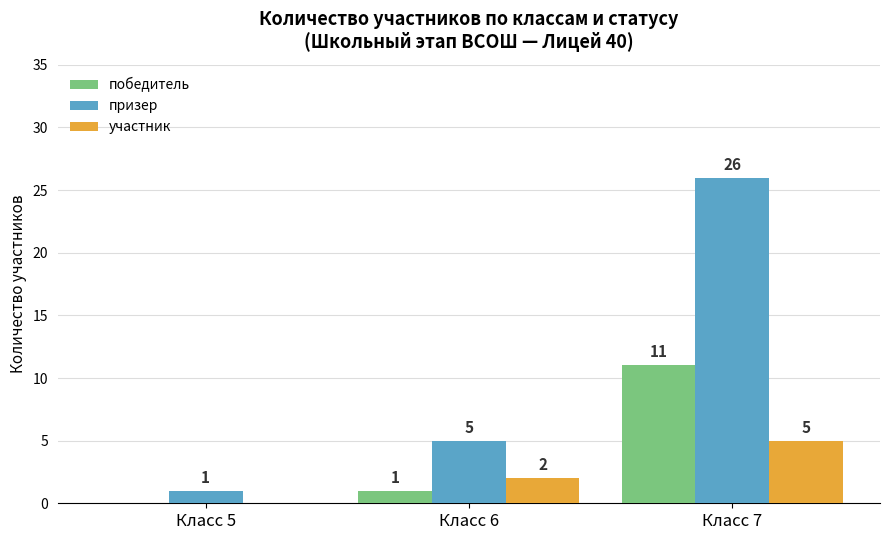

What is the total value across all series at Класс 7?

42